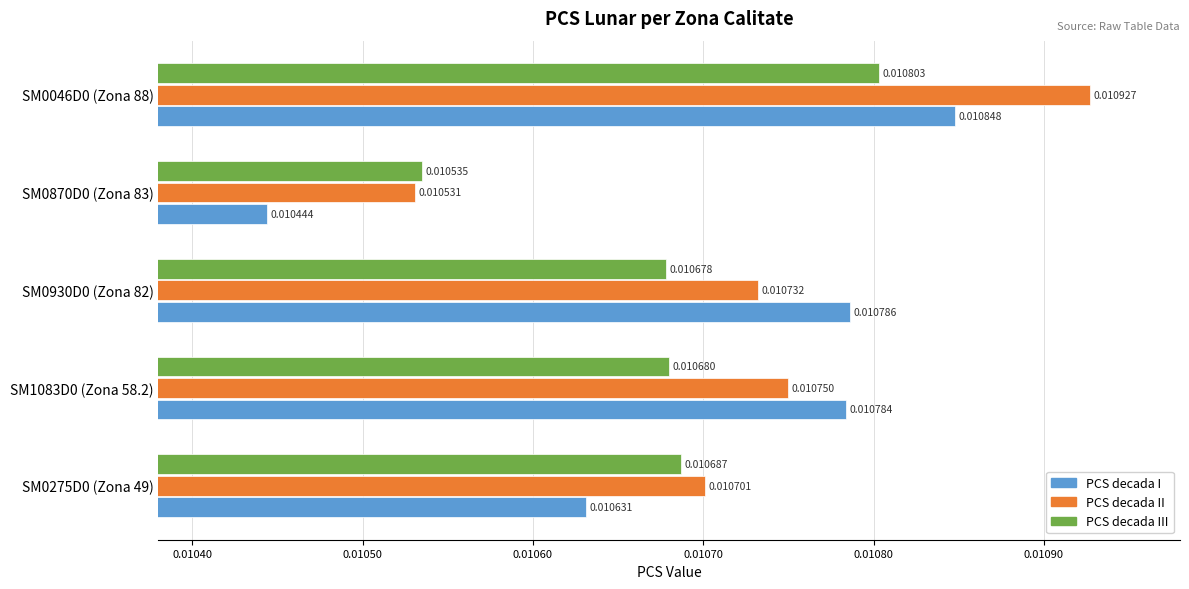

How many PCS decada I values are between 0 and 1?

5